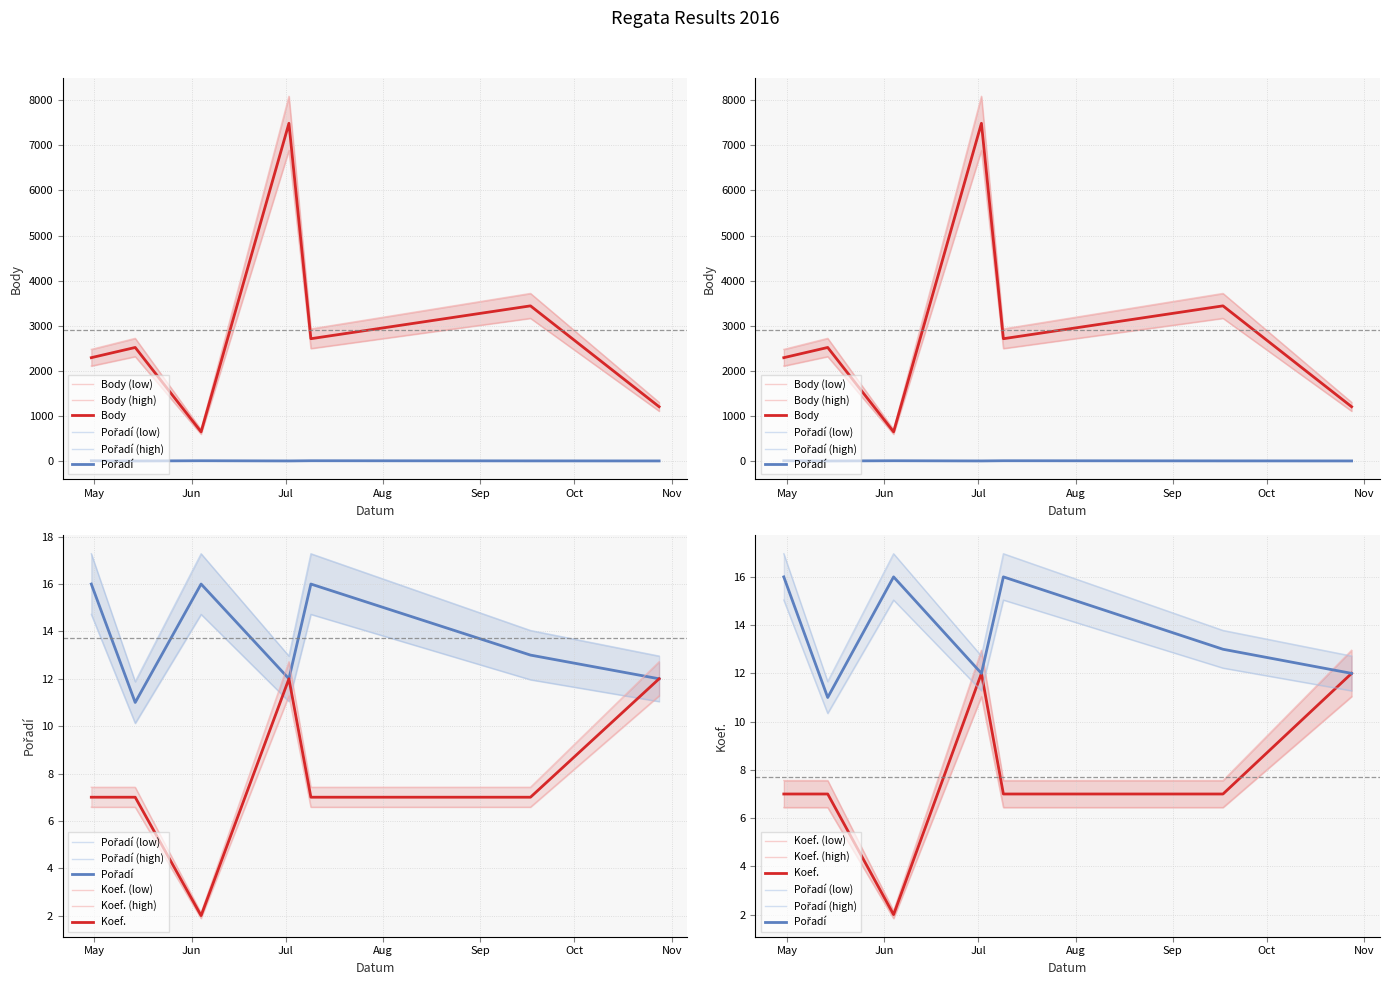

What are all the series names shown in the legend?

Body, Pořadí, Koef.